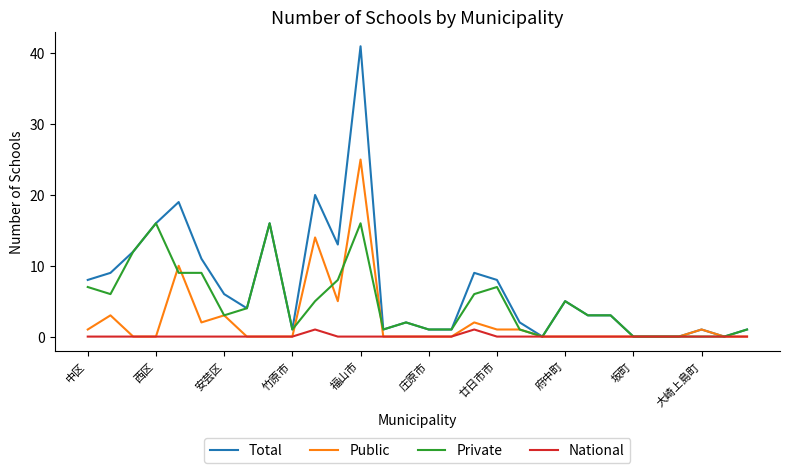

Which series has the largest range (max minus min)?

Total